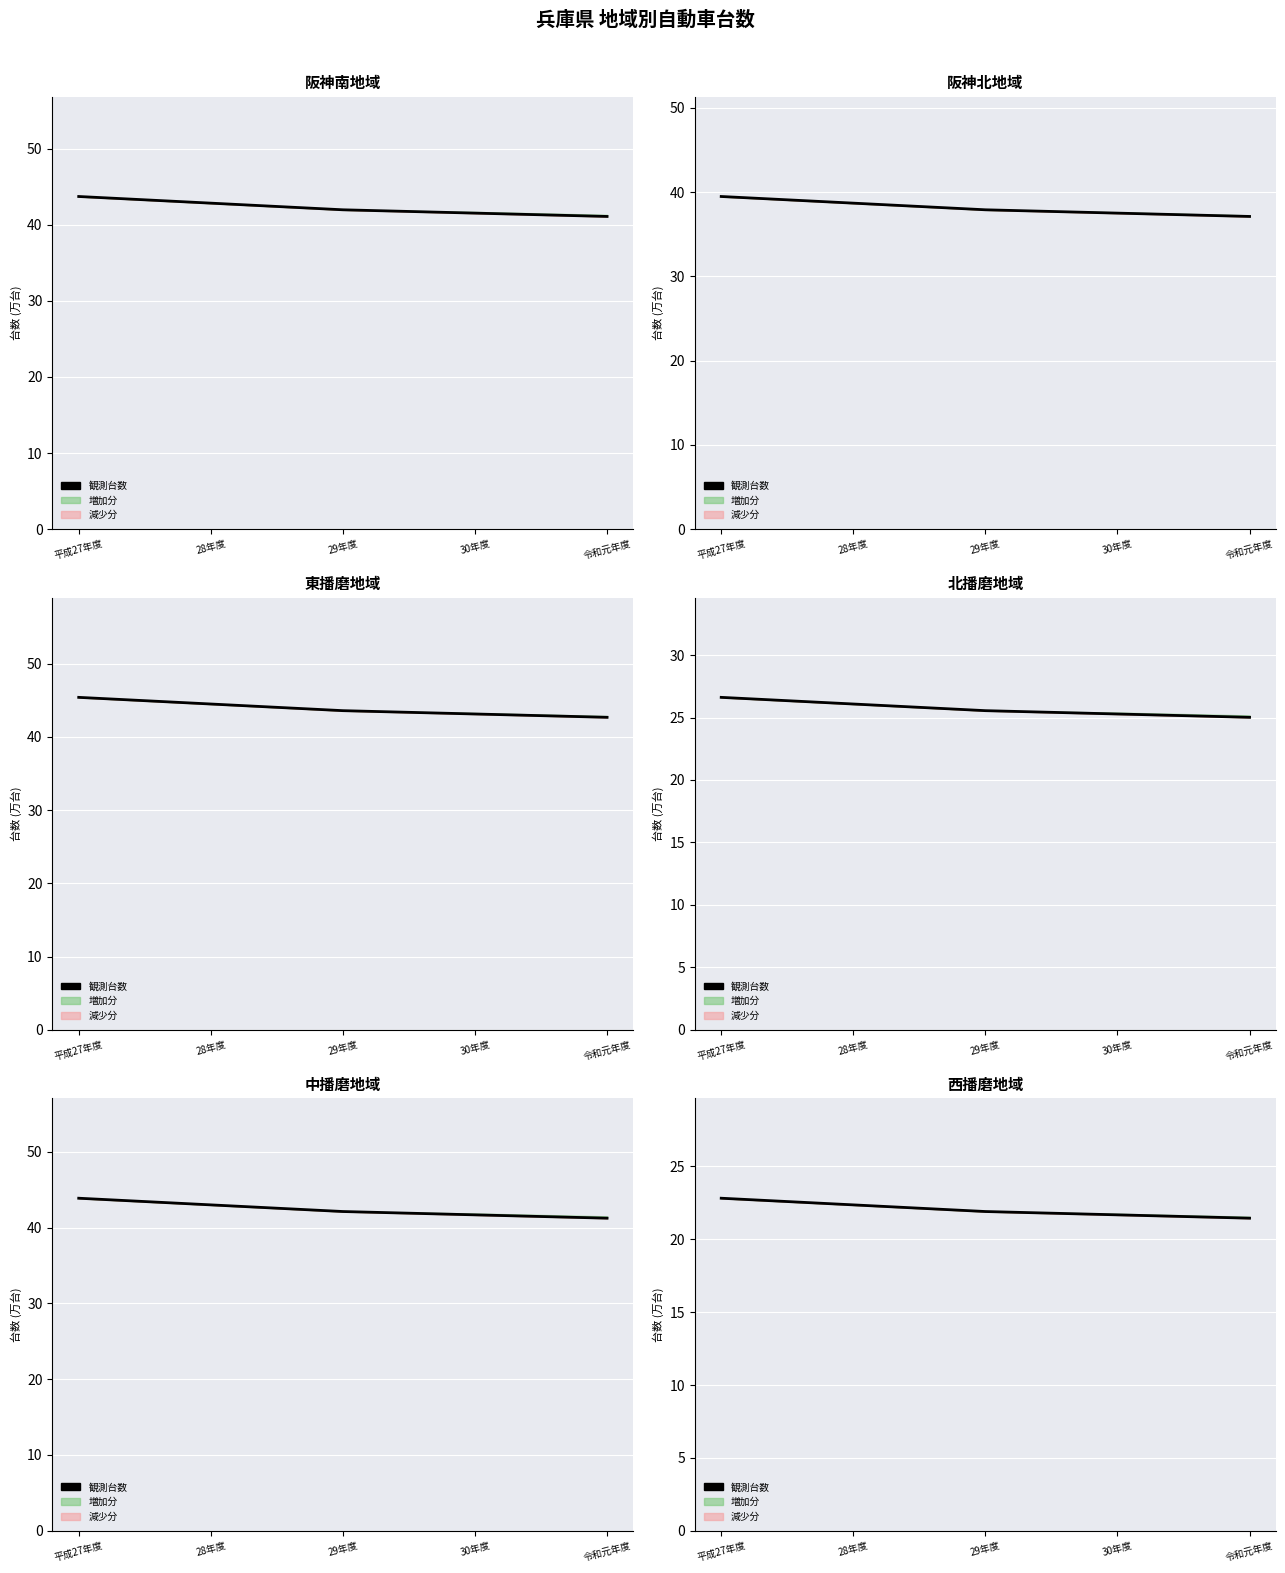

Rank the categories by value from lowest to highest.

令和元年度, 30年度, 29年度, 28年度, 平成27年度